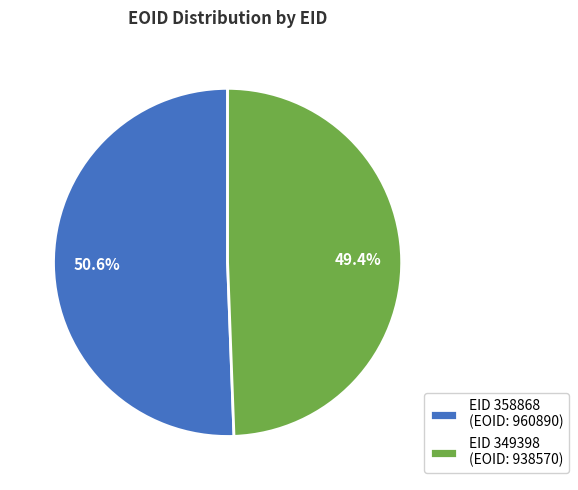

How many slices are in this pie chart?

2